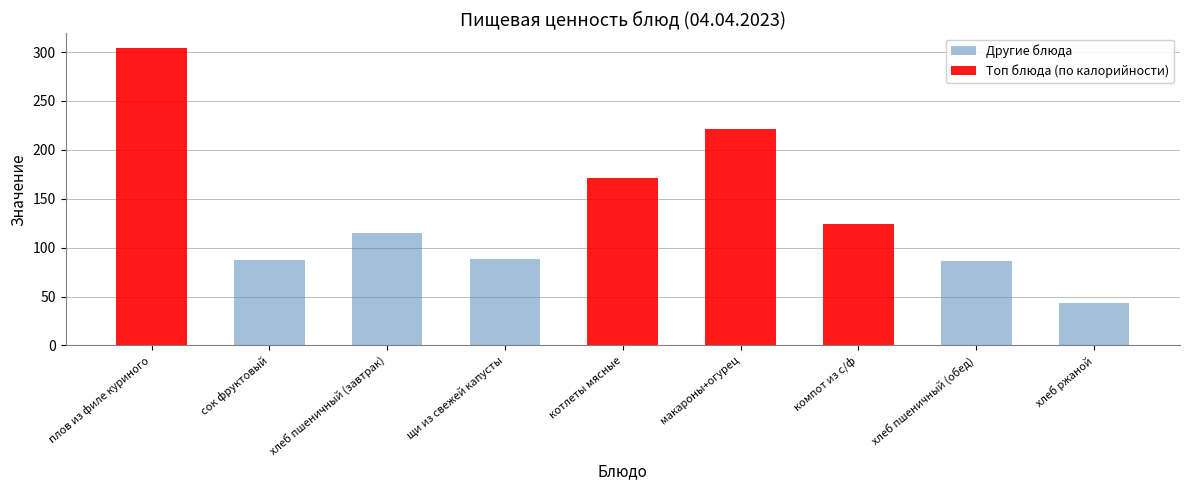

Reading left to right, extract all data points from this chart.

Другие блюда: плов из филе куриного=0	сок фруктовый=87	хлеб пшеничный (завтрак)=115	щи из свежей капусты=88	котлеты мясные=0	макароны+огурец=0	компот из с/ф=0	хлеб пшеничный (обед)=86	хлеб ржаной=43
Топ блюда (по калорийности): плов из филе куриного=304	сок фруктовый=0	хлеб пшеничный (завтрак)=0	щи из свежей капусты=0	котлеты мясные=171	макароны+огурец=221	компот из с/ф=124	хлеб пшеничный (обед)=0	хлеб ржаной=0